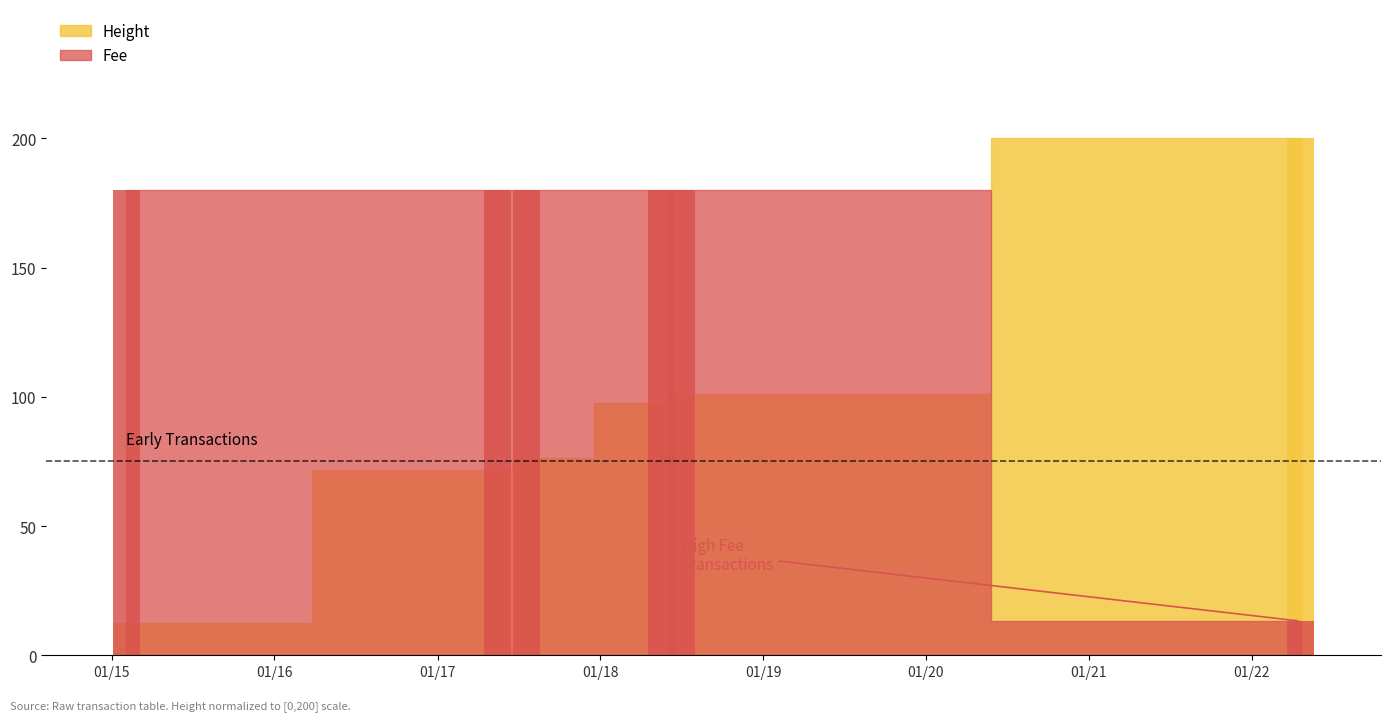

How many values in the Height series are below 97?

3